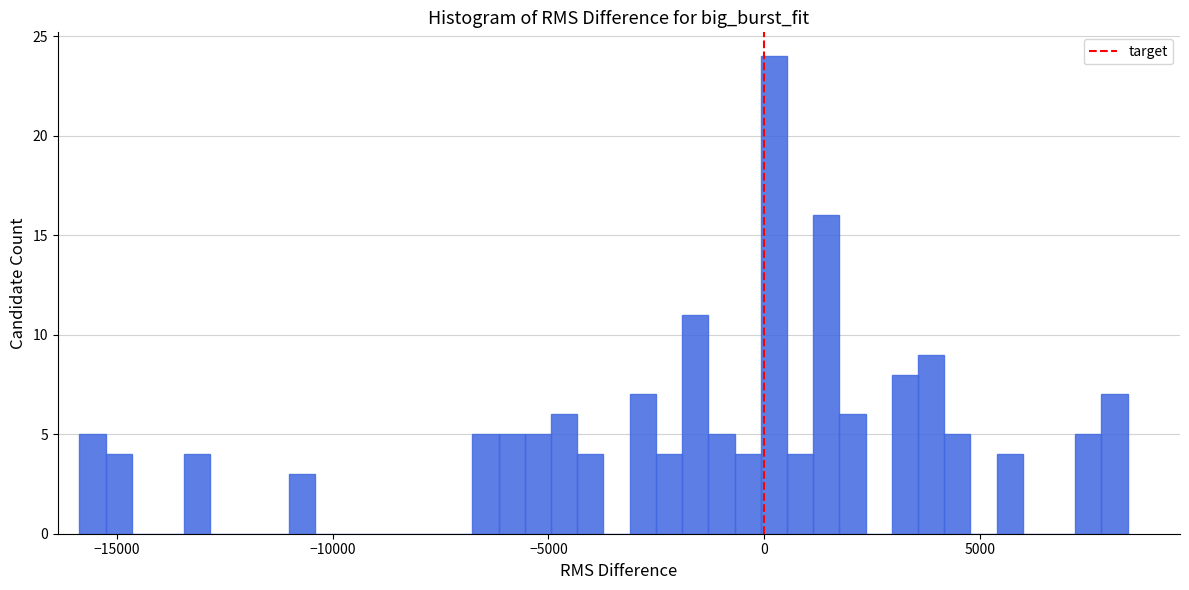

Around what value on the x-axis is the tallest bar? Give the approximate position of its centre, as read against the axis.

0